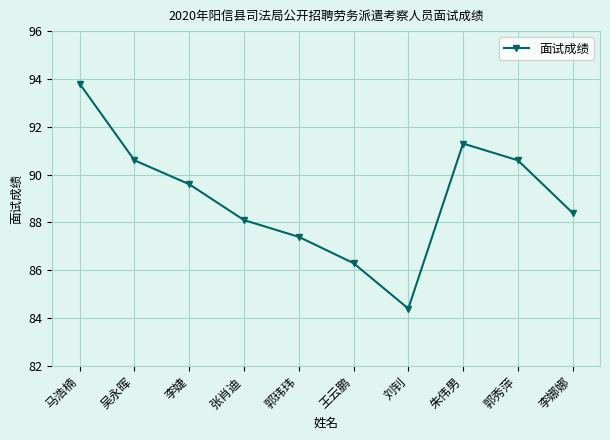

Approximately how many times larger is the value at 吴永晖 compared to 朱伟男?

1.0